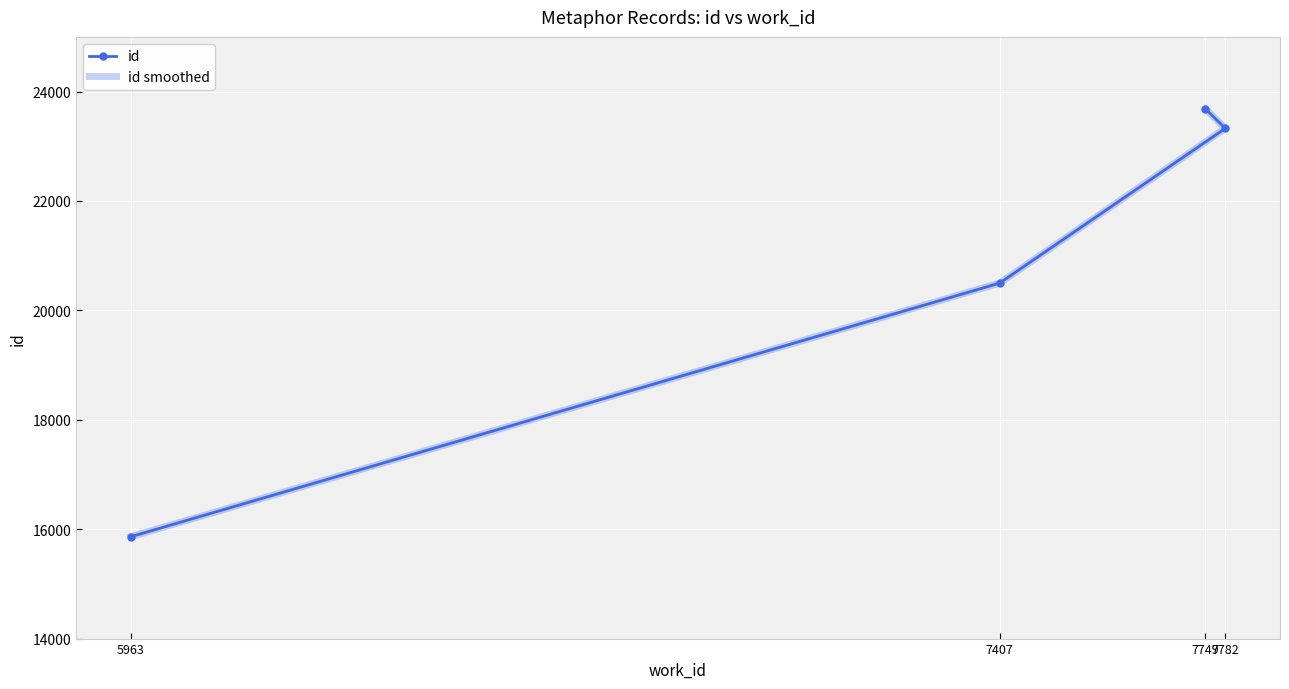

List the series in order of their peak value, highest first.

id, id smoothed